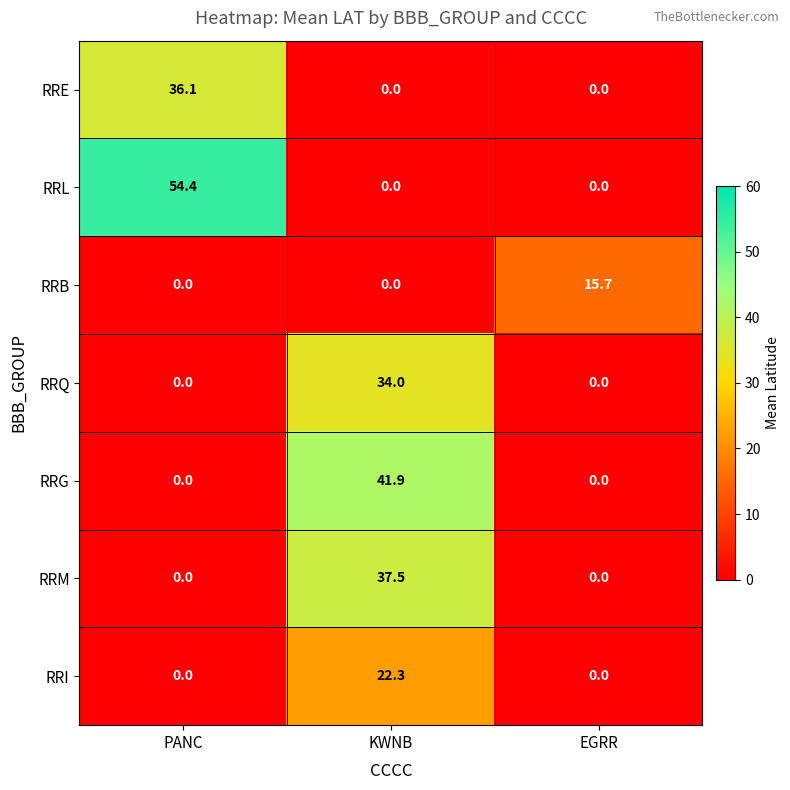

At which category is the sum across all series the highest?

KWNB